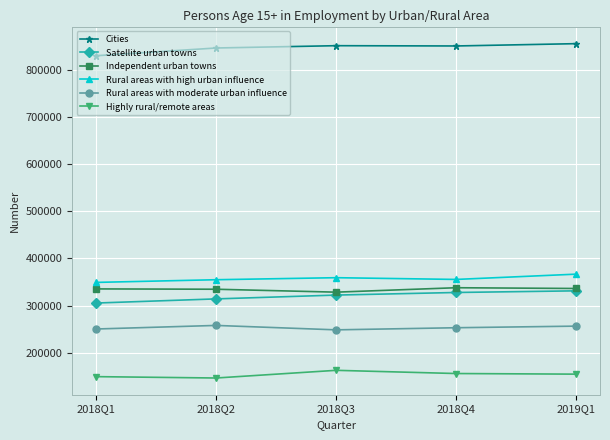

What is the total value across all series at 2019Q1?

2301100